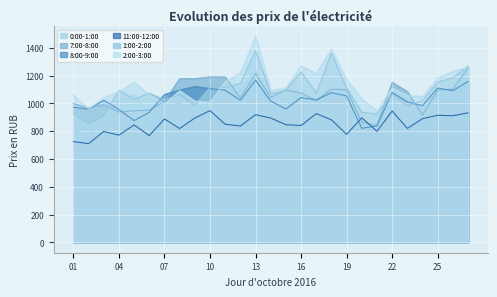

True or false: 0:00-1:00 has more than 1 interior local peaks.

True